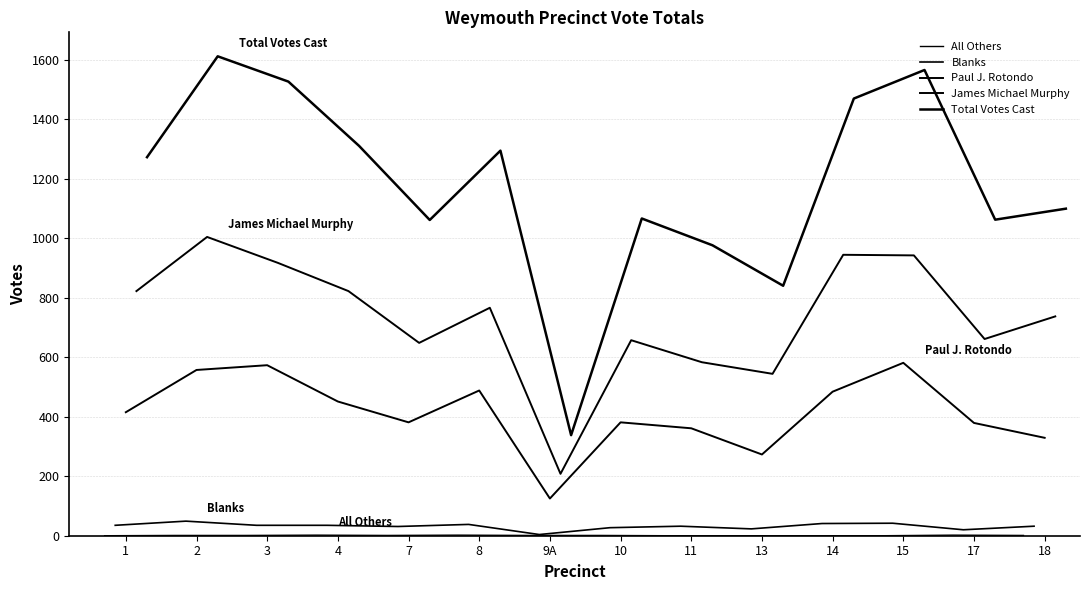

Where is the first local minimum for Blanks?

7